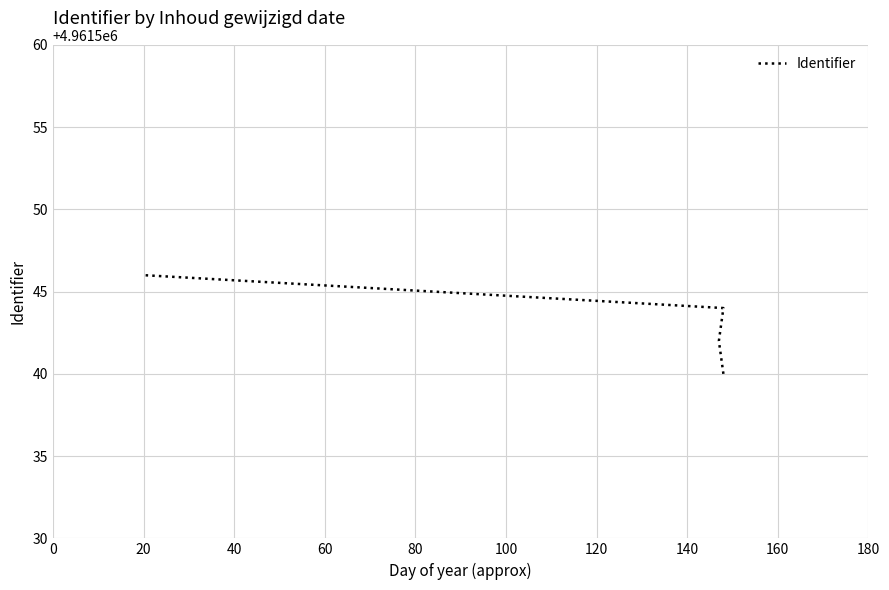

Is this an area chart (filled region under the line)?

No